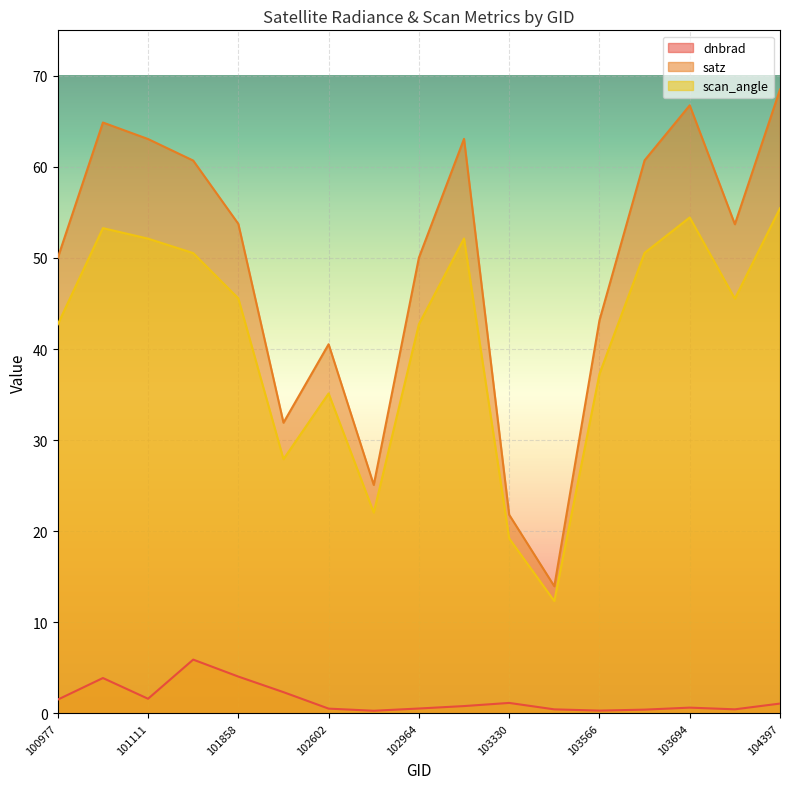

True or false: dnbrad and scan_angle cross at least once.

False